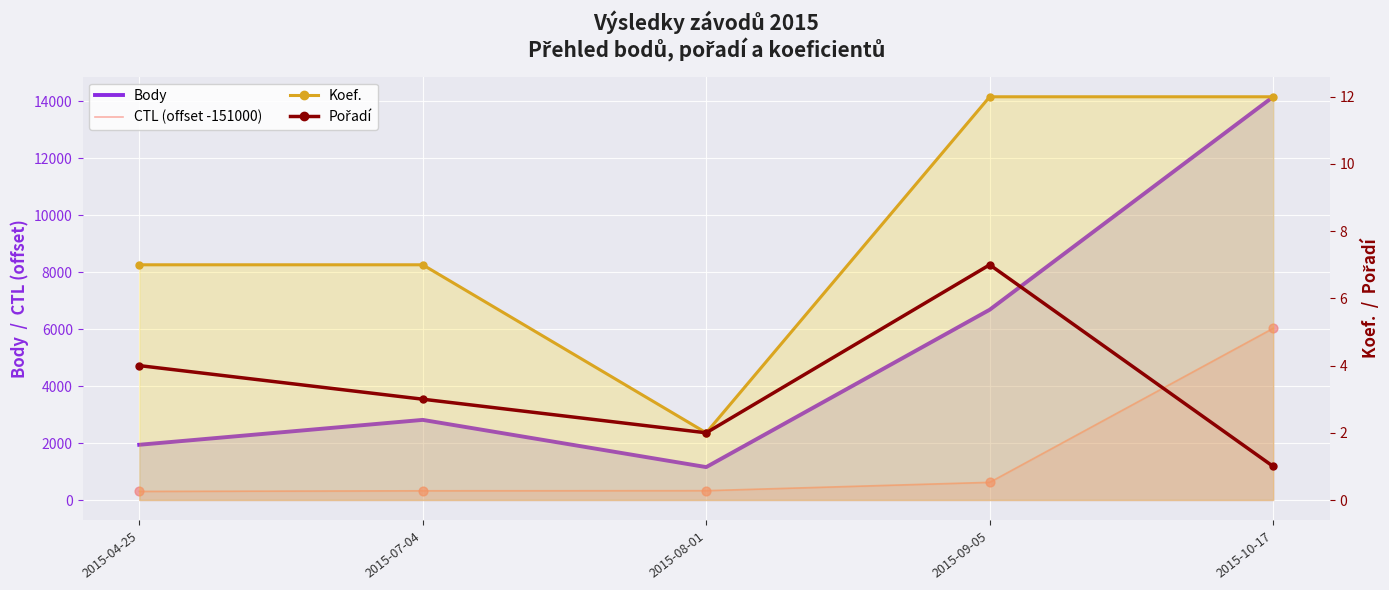

What is the total value across all series at 2015-07-04?

3148